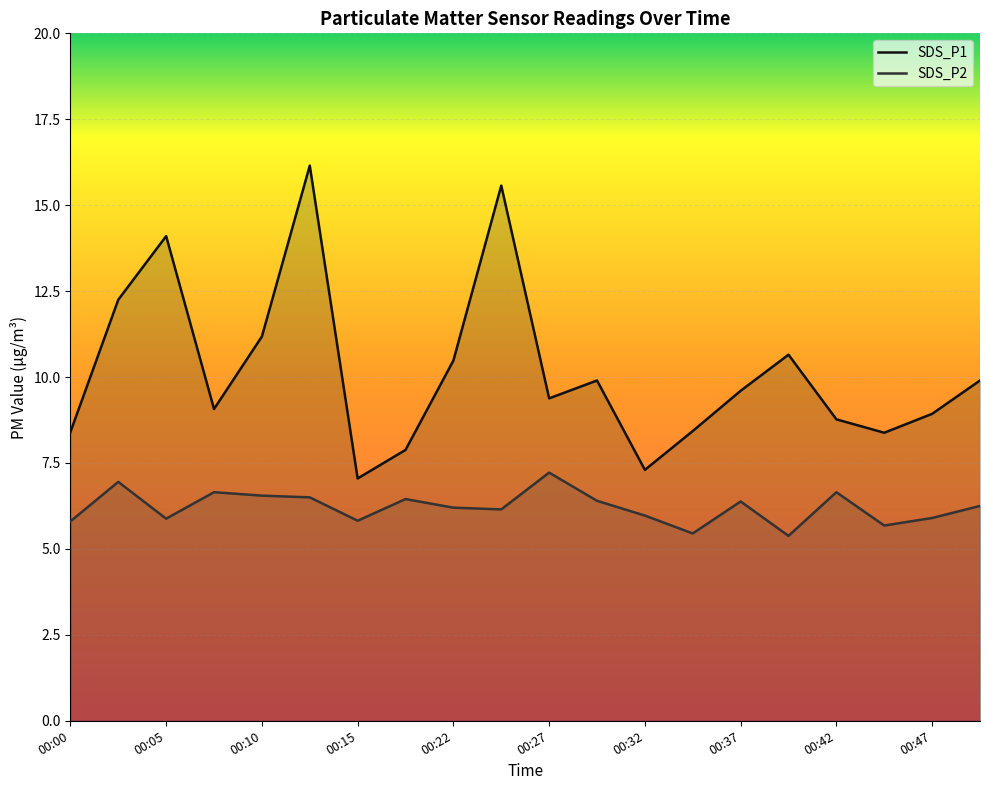

Reading left to right, extract all data points from this chart.

SDS_P1: 00:00=8.4	00:02=12.2	00:05=14.1	00:07=9.1	00:10=11.2	00:12=16.1	00:15=7.0	00:20=7.9	00:22=10.5	00:25=15.6	00:27=9.4	00:30=9.9	00:32=7.3	00:34=8.4	00:37=9.6	00:39=10.7	00:42=8.8	00:44=8.4	00:47=8.9	00:49=9.9
SDS_P2: 00:00=5.8	00:02=7.0	00:05=5.9	00:07=6.7	00:10=6.5	00:12=6.5	00:15=5.8	00:20=6.5	00:22=6.2	00:25=6.2	00:27=7.2	00:30=6.4	00:32=6.0	00:34=5.5	00:37=6.4	00:39=5.4	00:42=6.7	00:44=5.7	00:47=5.9	00:49=6.2